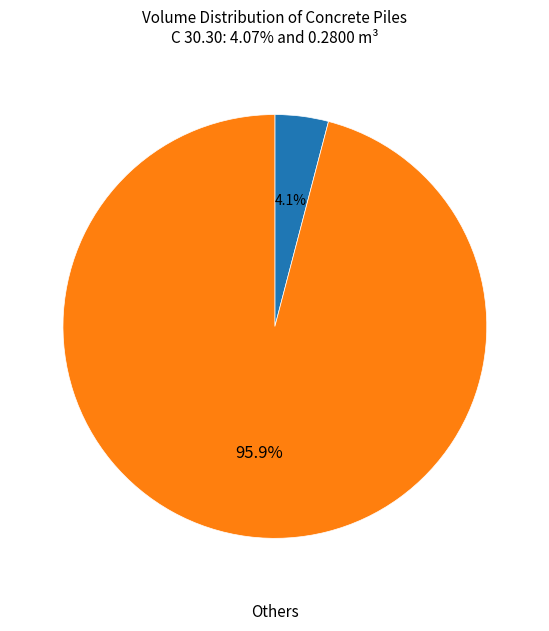

To the nearest percent, what is the average slice percentage?

50%